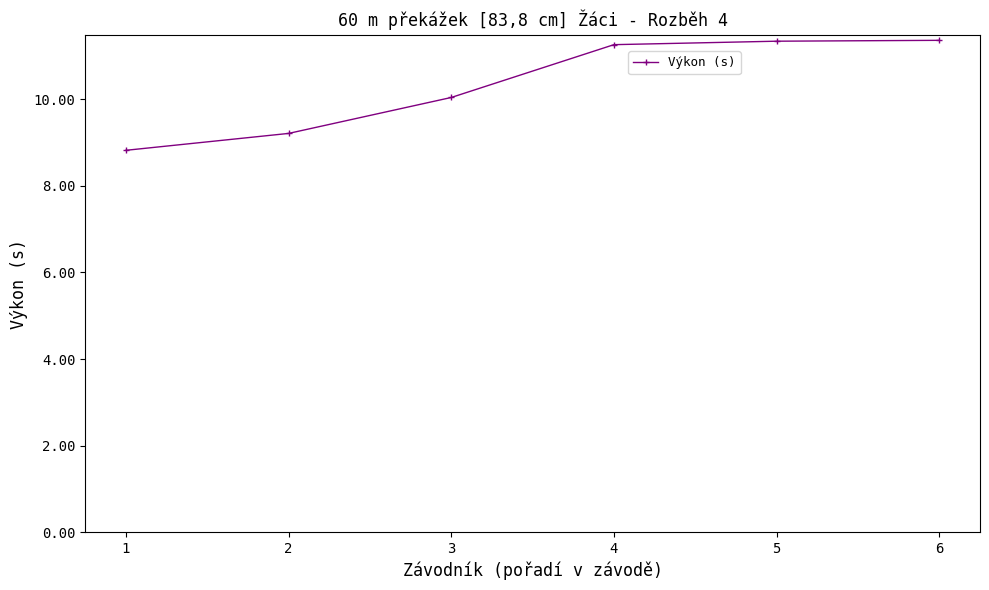

The chart shows a value of 11.4 at 6. True or false?

True